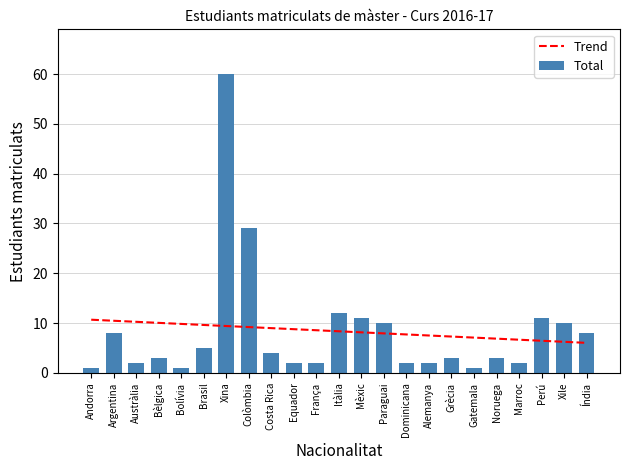

What is the label of the 22nd bar from the right?

Argentina